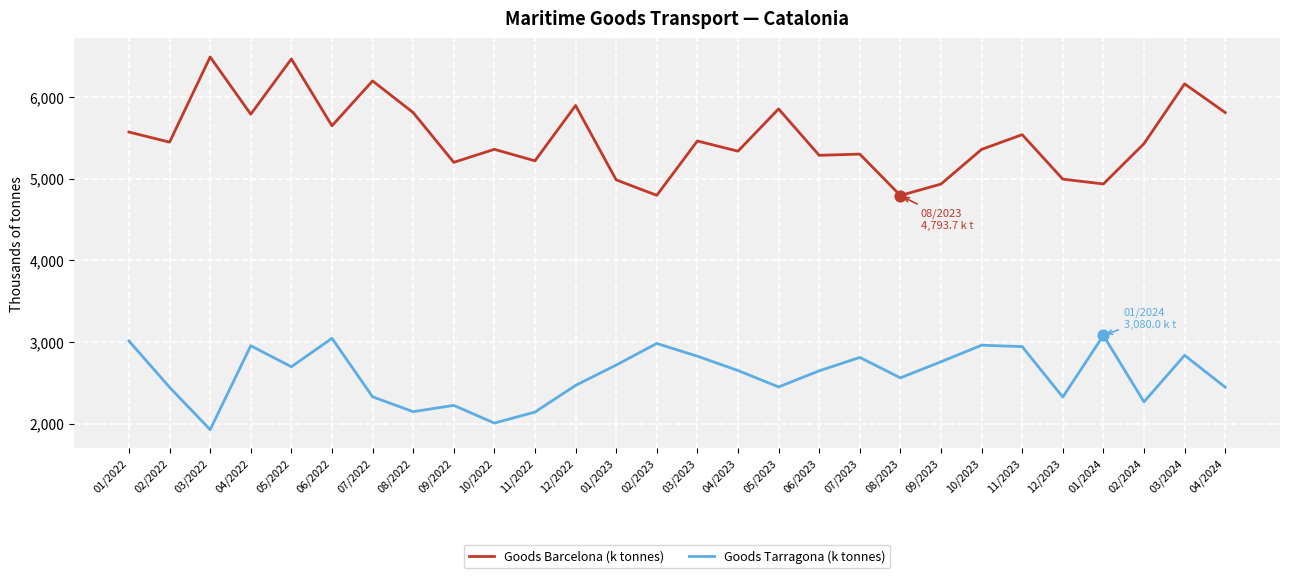

Which series has the widest spread of values?

Goods Barcelona (k tonnes)